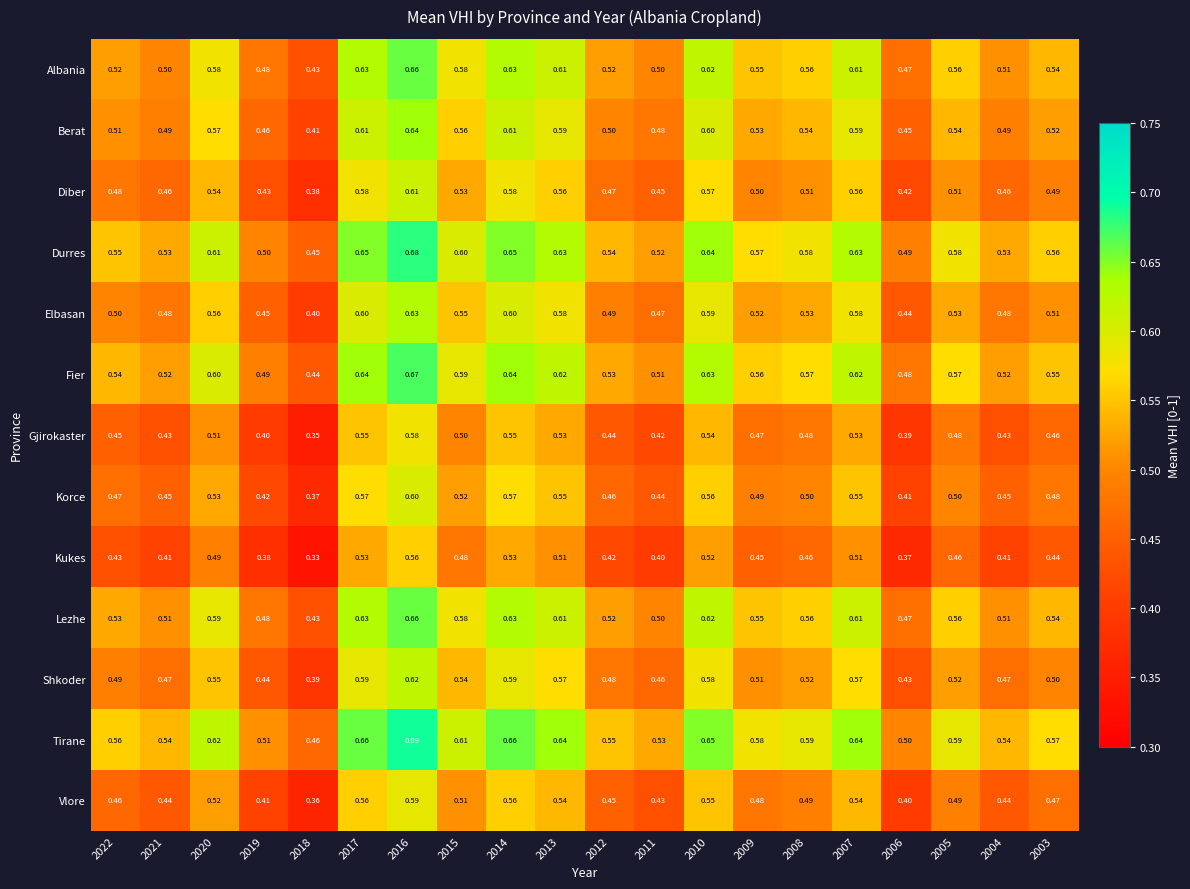

Is the value of Lezhe at 2015 greater than the value of Vlore at 2008?

Yes